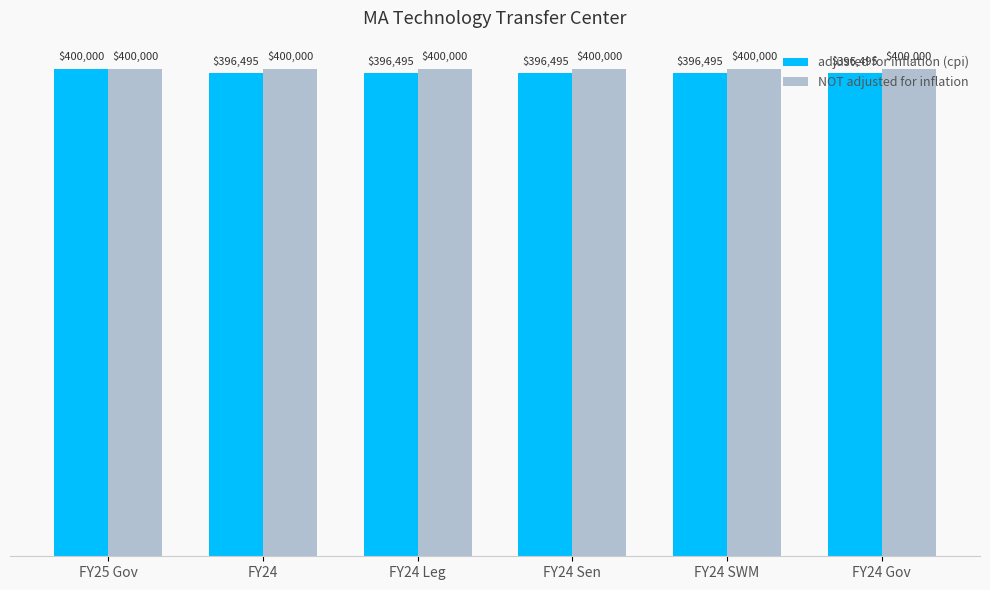

What position from the left is FY24 Leg?

3